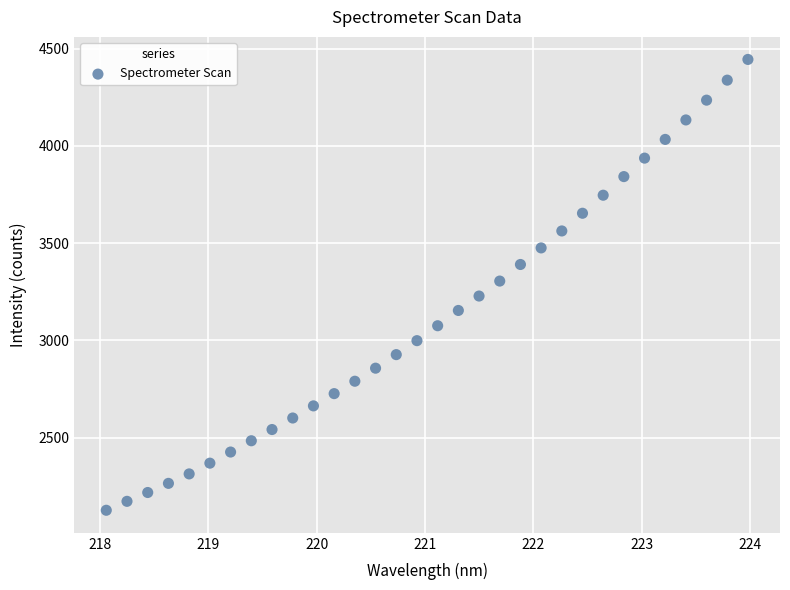

What is the range of Y values (max minus min)?

2317.1